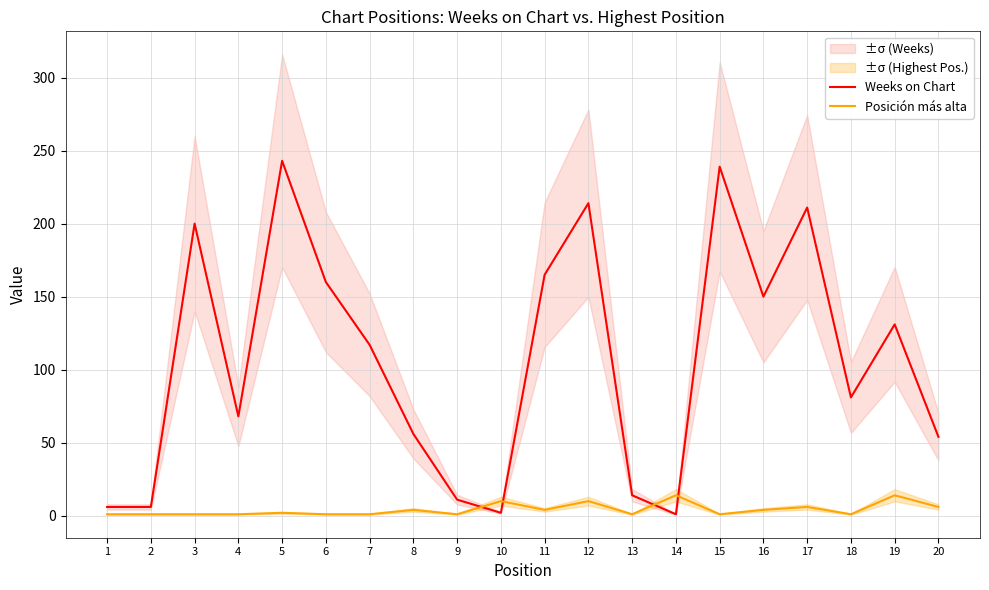

Which category has the highest value in the Weeks on Chart series?

5